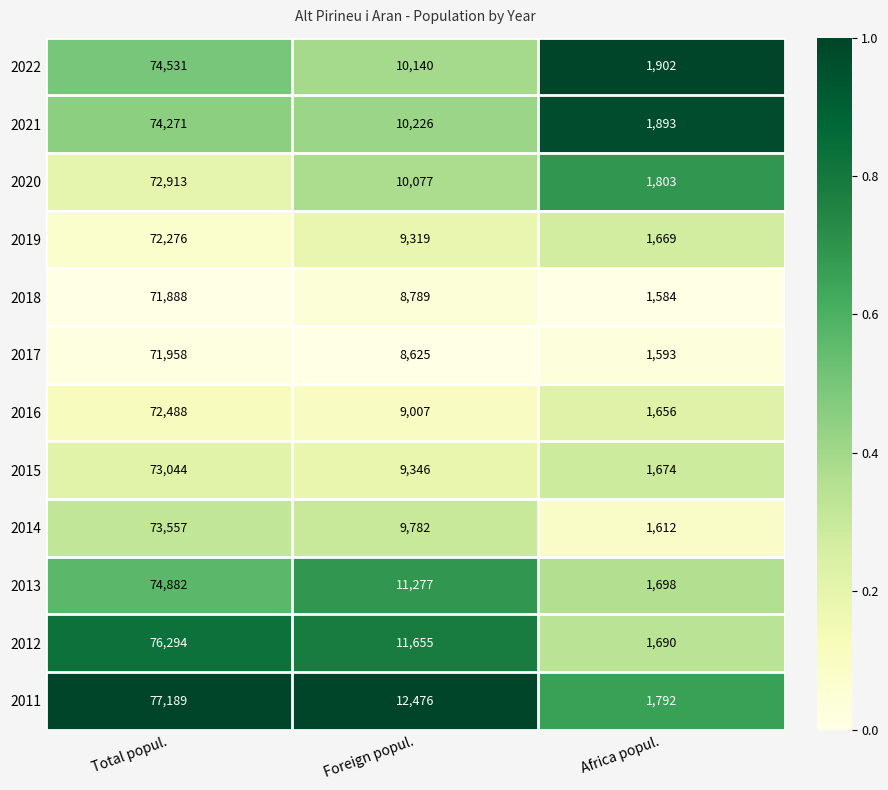

At Total popul., list the series in order from largest to smallest.

2011, 2012, 2013, 2022, 2021, 2014, 2015, 2020, 2016, 2019, 2017, 2018